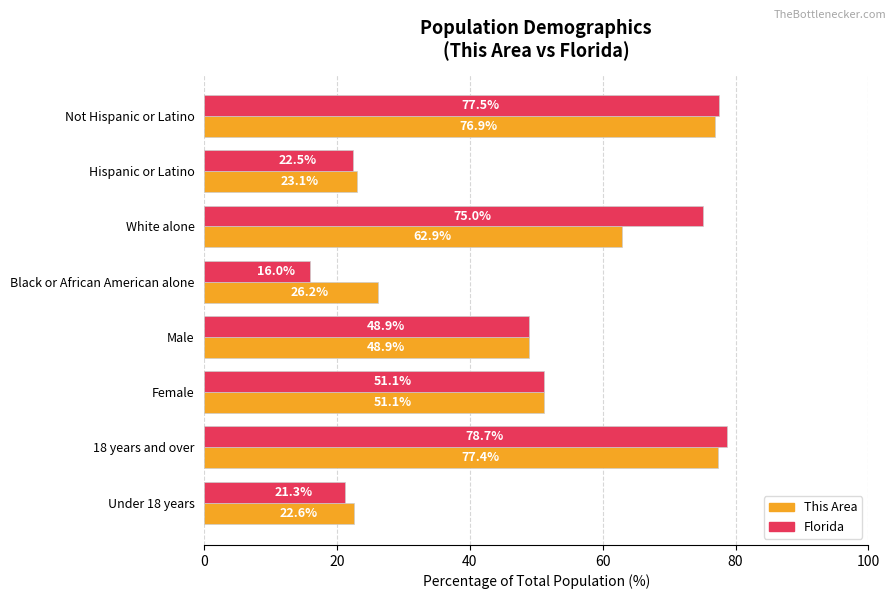

What is the maximum value shown in the chart?

78.7